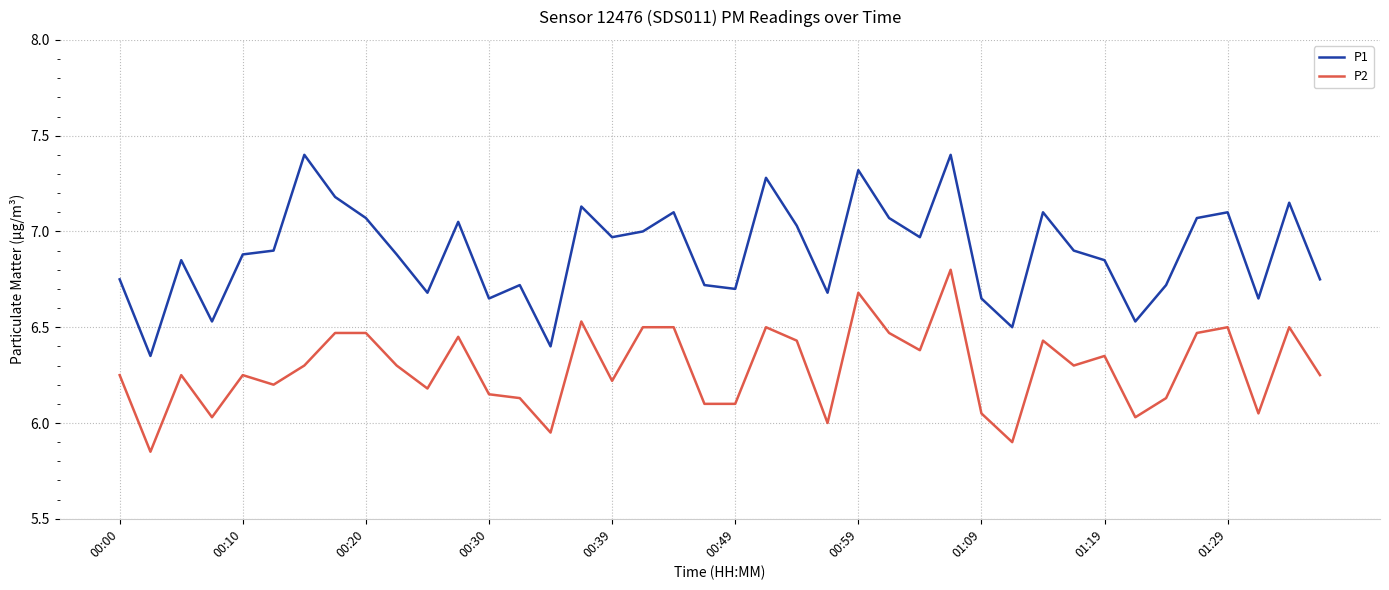

True or false: P1 and P2 cross at least once.

False